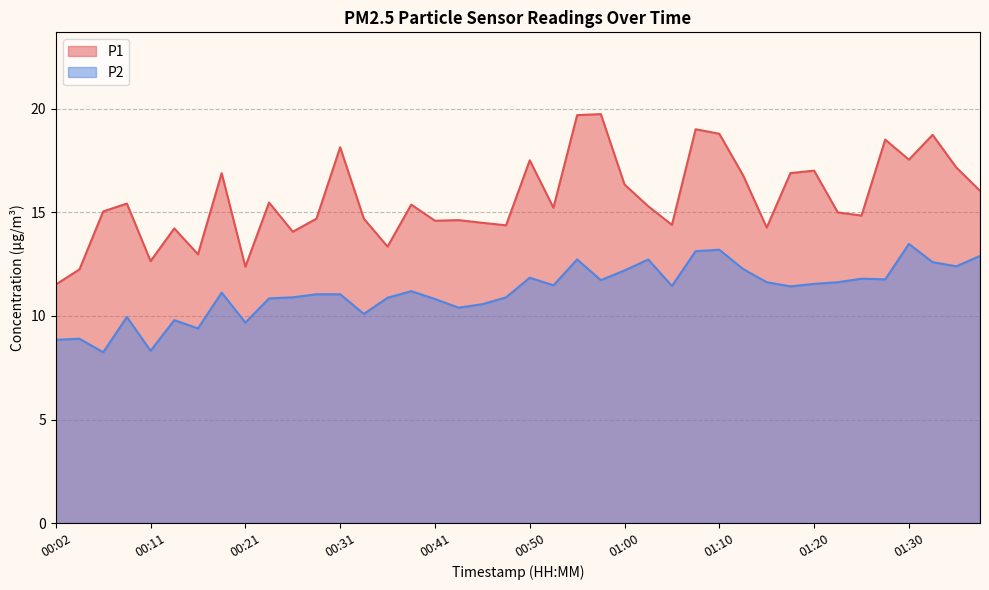

At which label is P2 closest to 10?

00:09